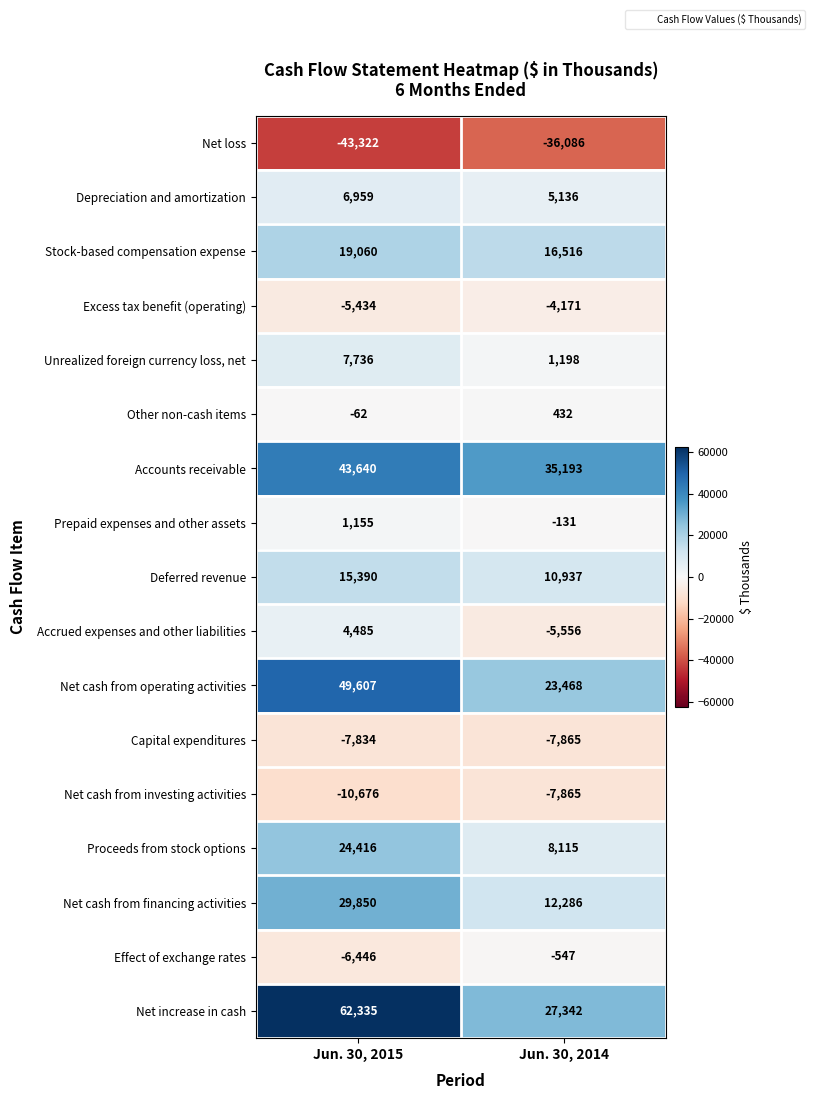

What is the sum of all Stock-based compensation expense values?

35576